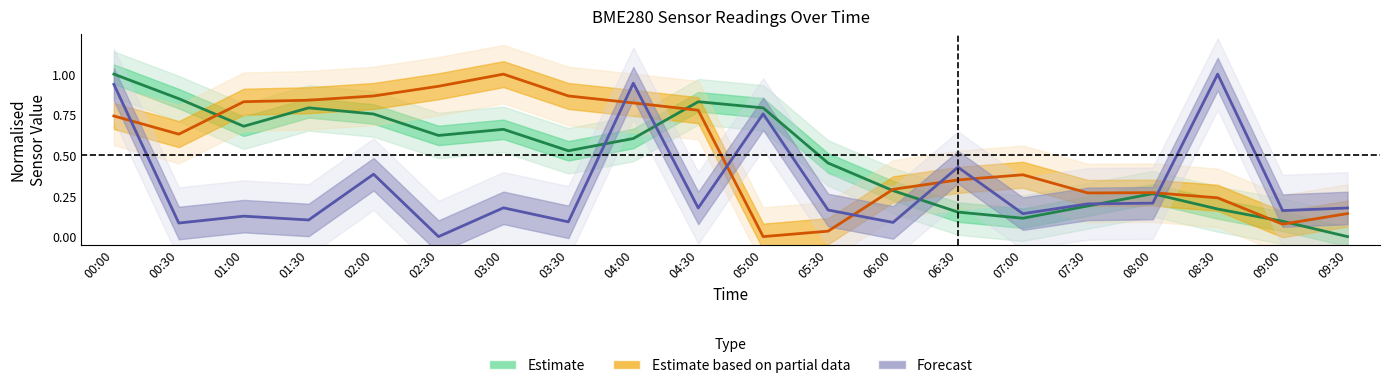

Which series changed the most between 04:00 and 07:30?

Forecast